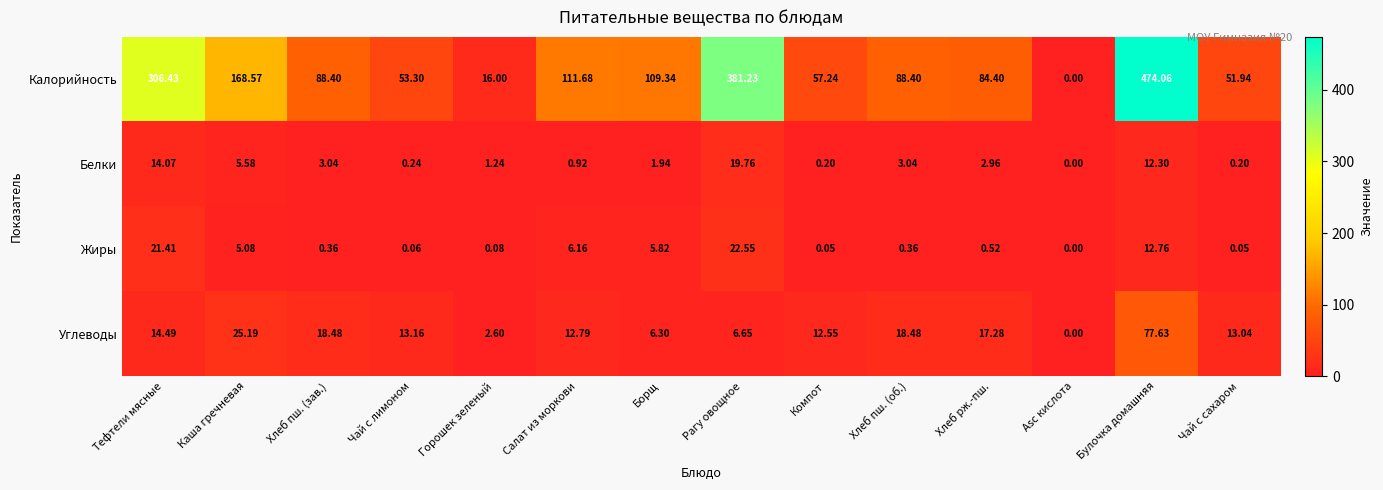

At Компот, list the series in order from smallest to largest.

Жиры, Белки, Углеводы, Калорийность